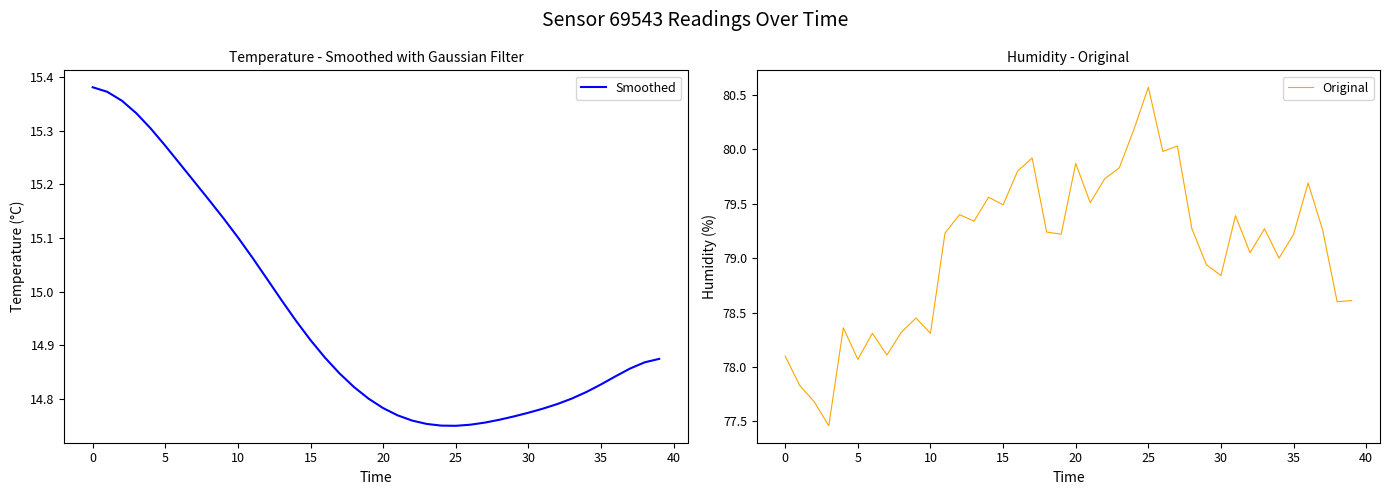

What is the sum of all Original values?

3163.0